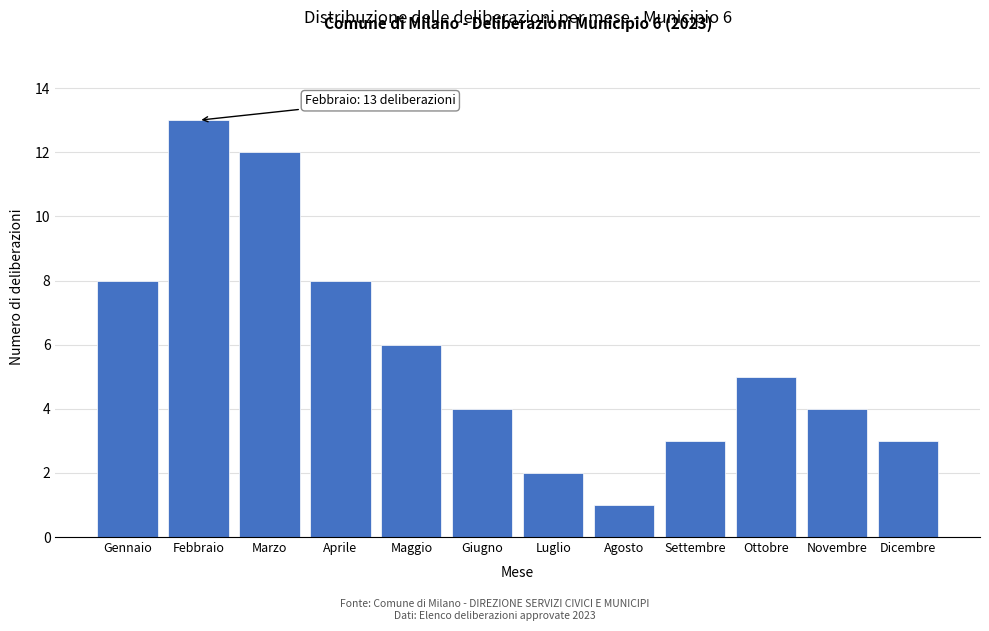

Reading left to right, what are all the values shown in this chart?

Gennaio=8	Febbraio=13	Marzo=12	Aprile=8	Maggio=6	Giugno=4	Luglio=2	Agosto=1	Settembre=3	Ottobre=5	Novembre=4	Dicembre=3